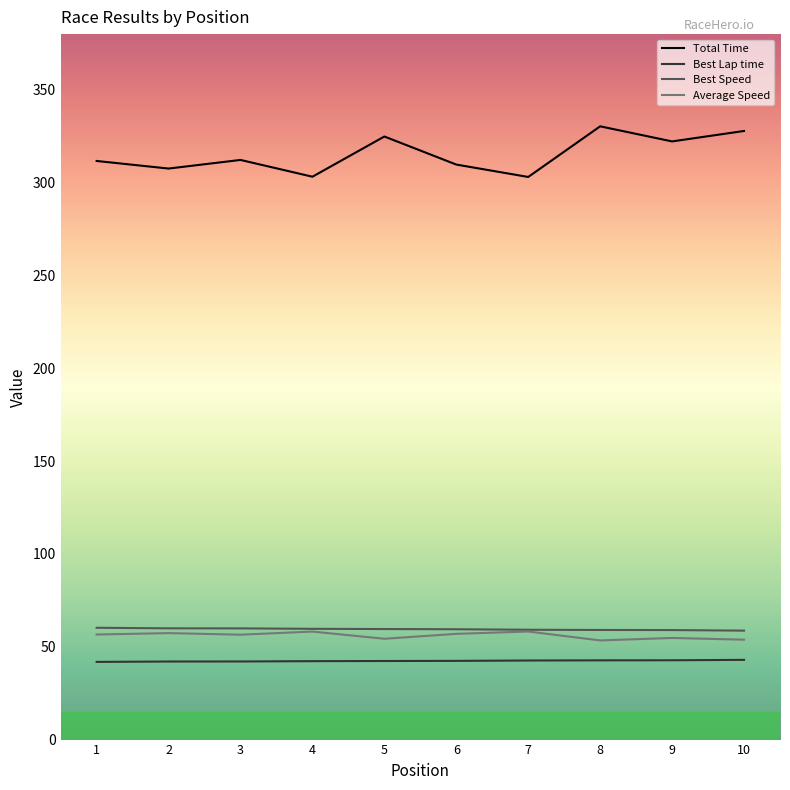

What is the total value across all series at 1?

470.3